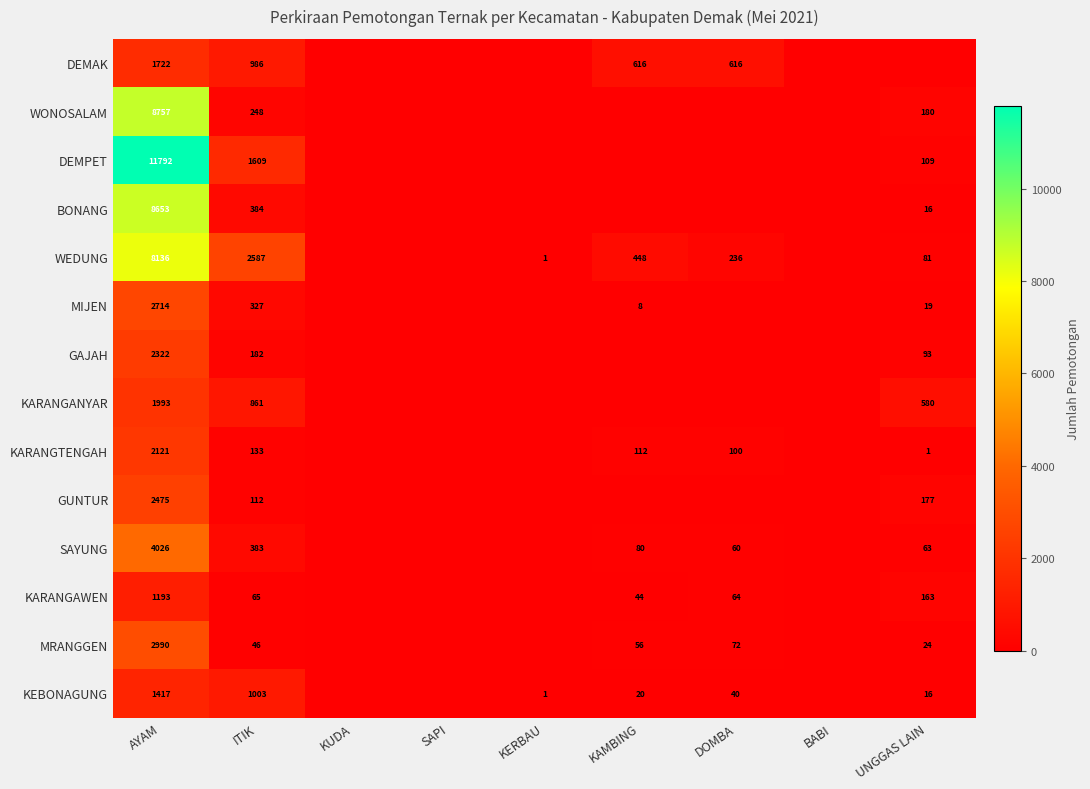

Is it true that MRANGGEN equals 4388 at AYAM?

False